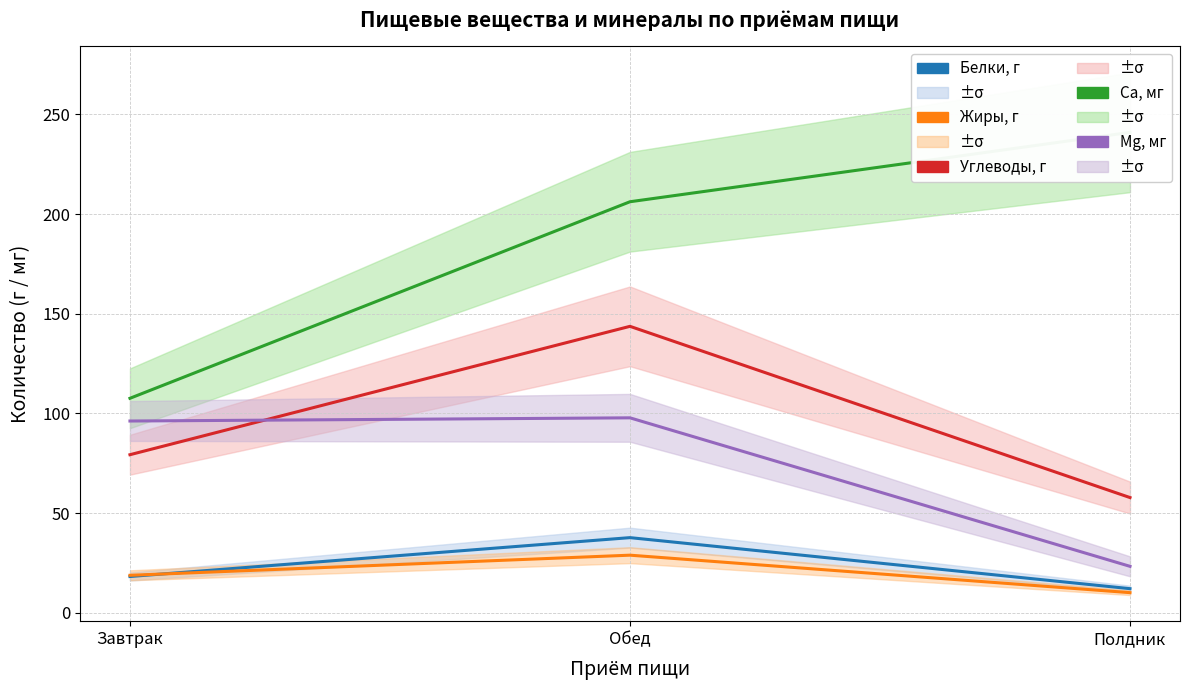

What is the average value of the Са, мг series?

184.9